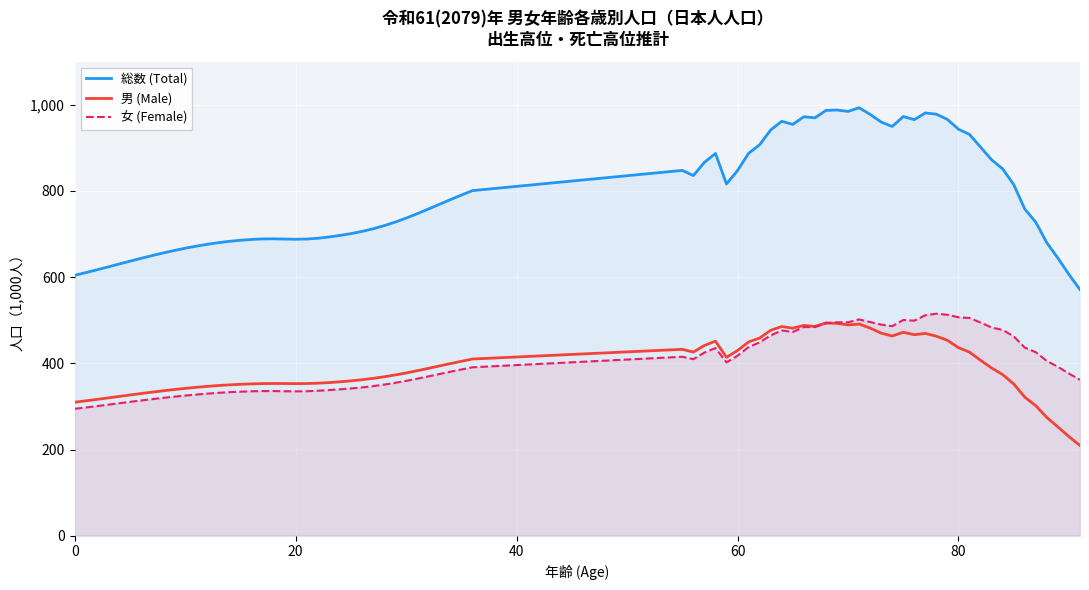

What is the difference between the 女 (Female) values at 90 and 80?

130.5